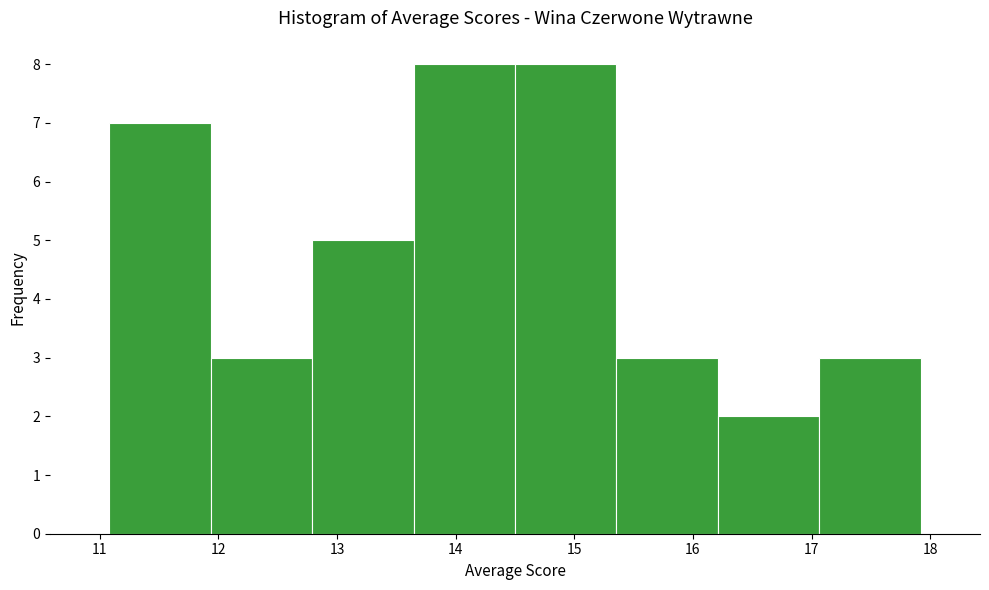

Reading left to right, transcribe this chart: for each bar, give the range it covers on the x-axis and its height. Neither the bar edges nor the heights are printed on the chart, so give them approximately, as read against the axes.

11.1 to 11.9: 7
11.9 to 12.8: 3
12.8 to 13.6: 5
13.6 to 14.5: 8
14.5 to 15.4: 8
15.4 to 16.2: 3
16.2 to 17.1: 2
17.1 to 17.9: 3